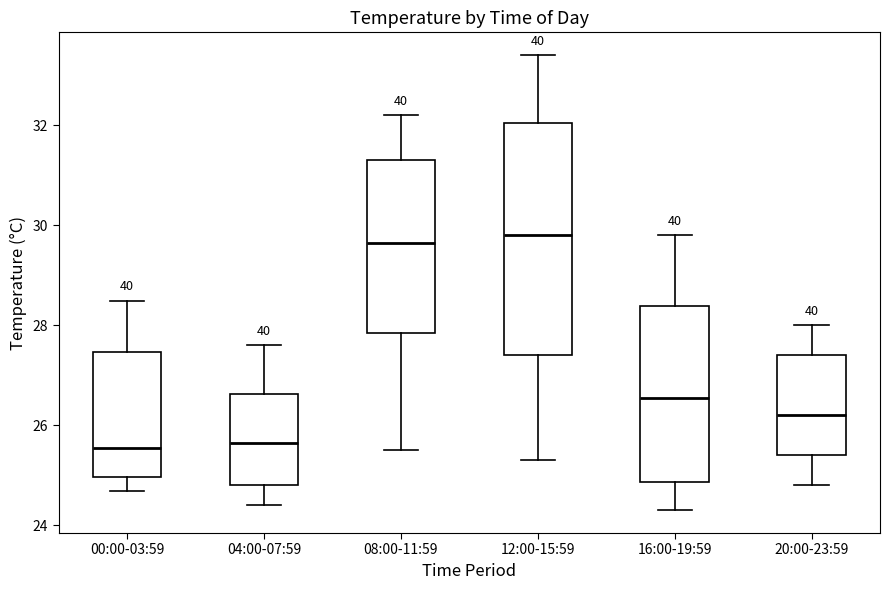

Where does the lower whisker of the box for 12:00-15:59 end on the y-axis? The values are not printed on the chart, so give them approximately, as read against the axis.

25.4